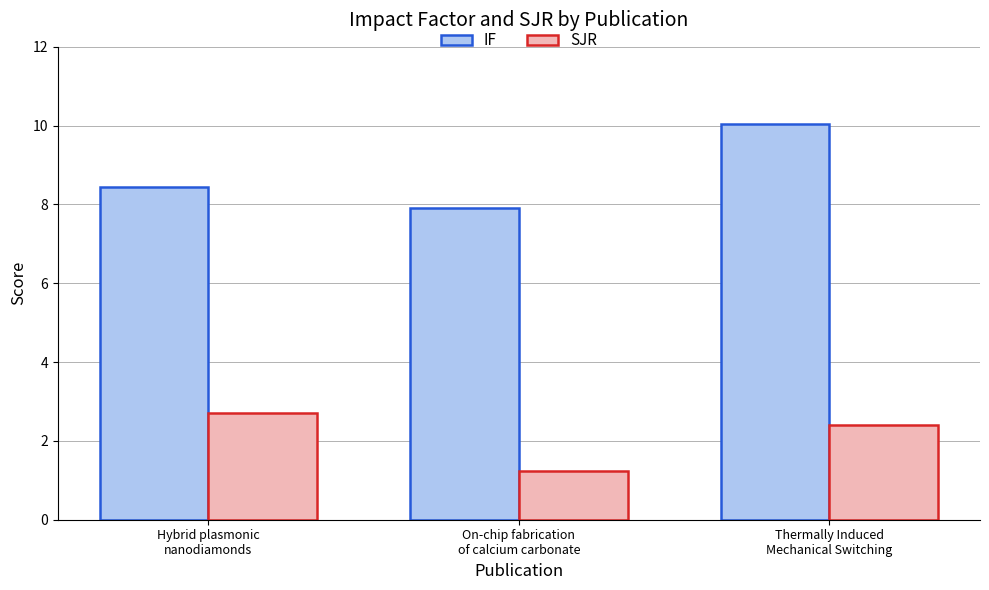

Which series has the largest range (max minus min)?

IF